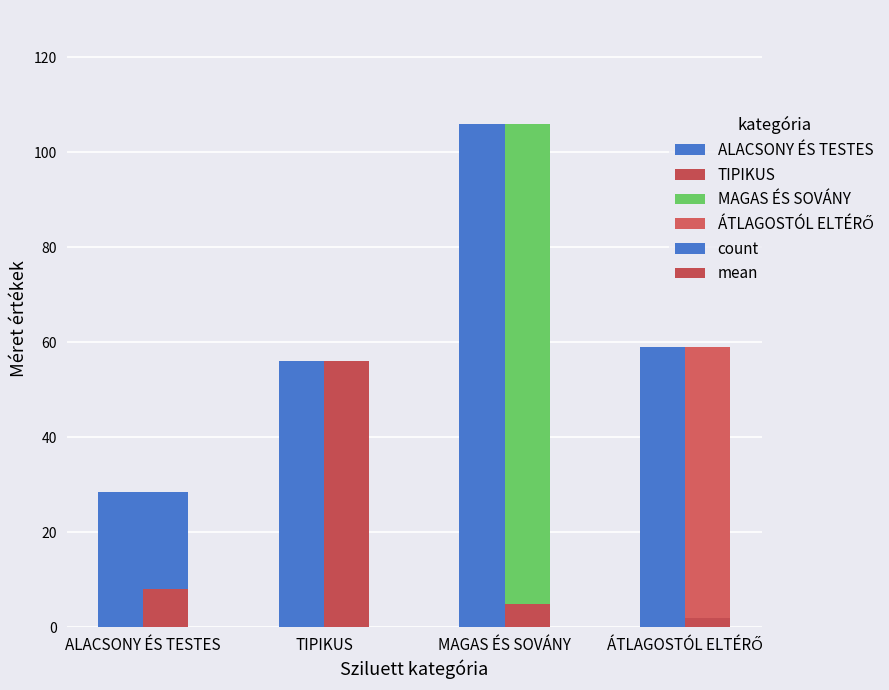

Is it true that count equals 77.2 at ÁTLAGOSTÓL ELTÉRŐ?

False